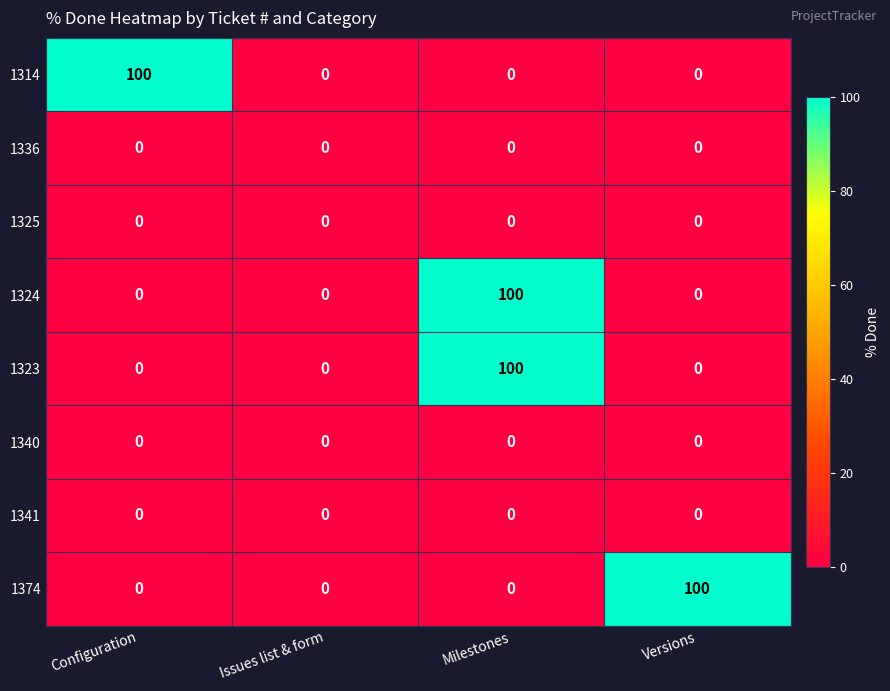

What is the maximum value for 1323?

100